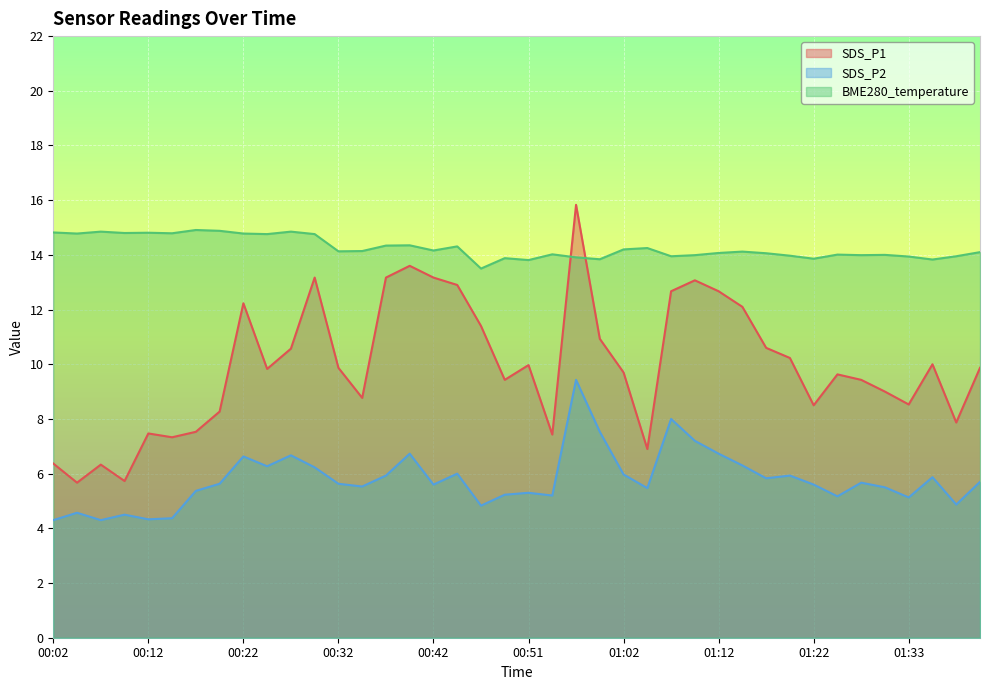

What is the difference between the BME280_temperature values at 00:22 and 01:17?

0.7